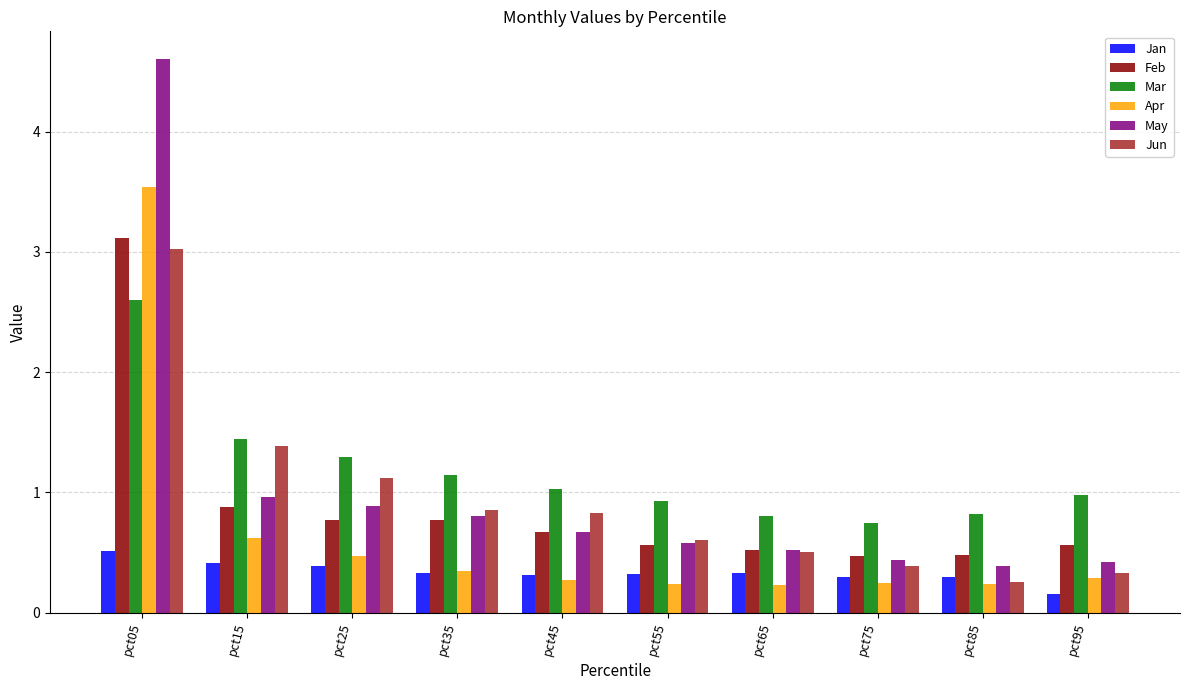

Which series has the largest total across all categories?

Mar